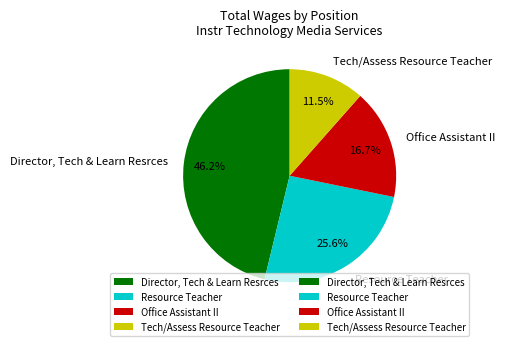

To the nearest percent, what portion does Director, Tech & Learn Resrces represent?

46%